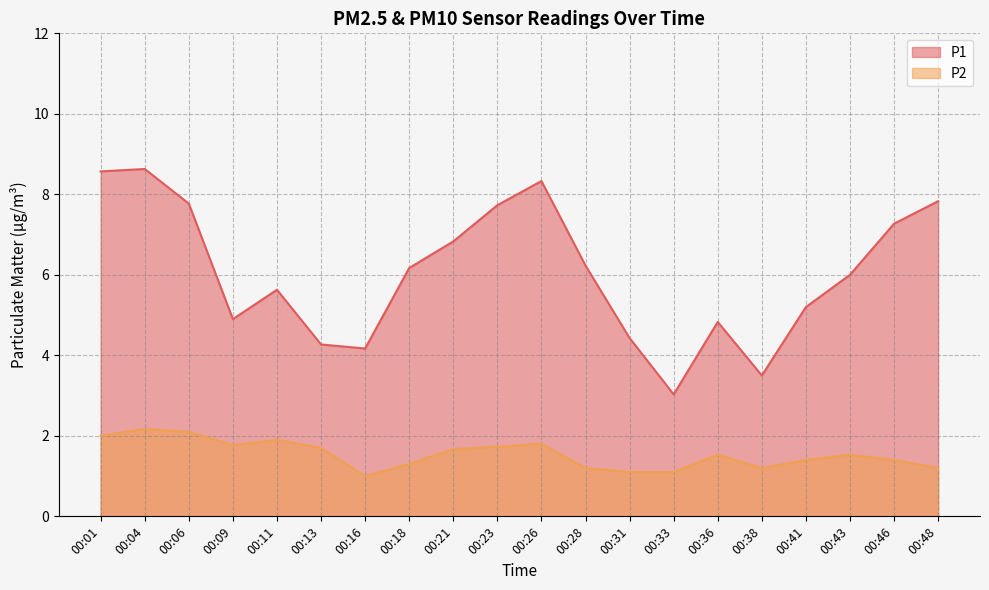

What is the spread (max minus min) of values at 00:36?

3.3